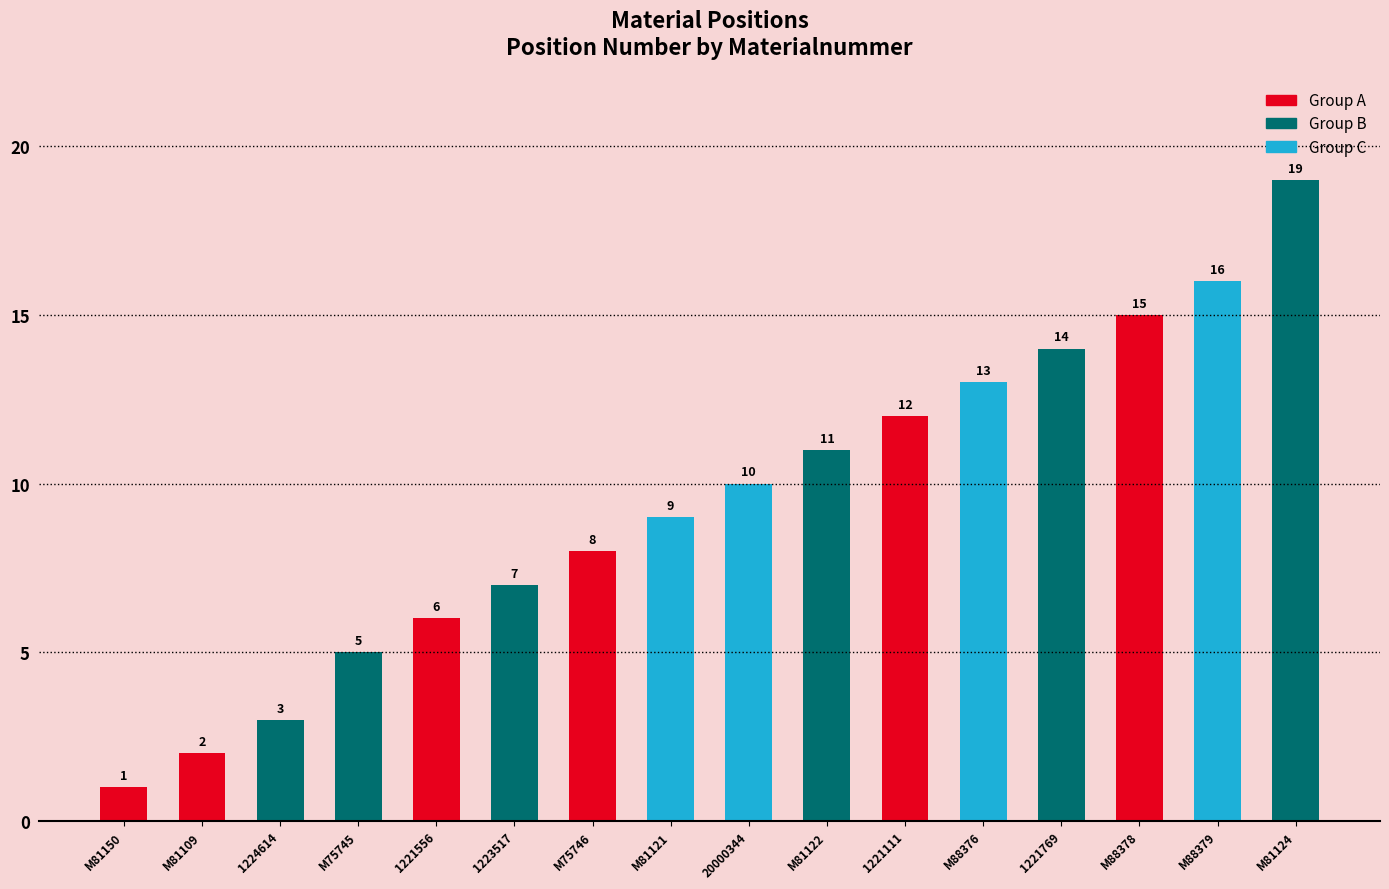

How many series are shown in this chart?

1